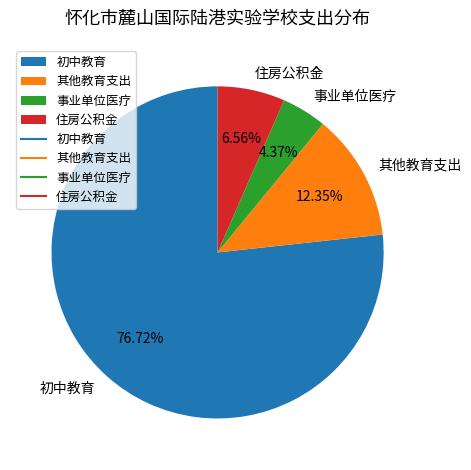

Rank the categories by value from lowest to highest.

事业单位医疗, 住房公积金, 其他教育支出, 初中教育